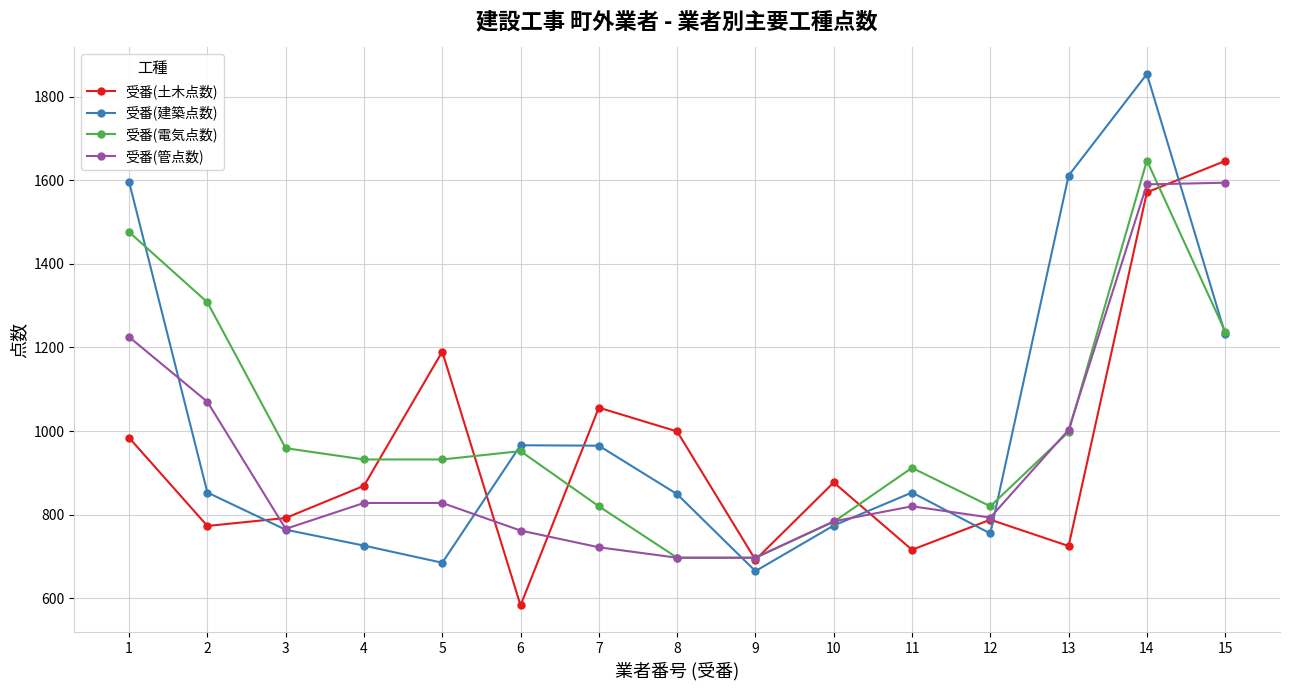

True or false: 受番(土木点数) has more than 1 points higher than both neighbors.

True